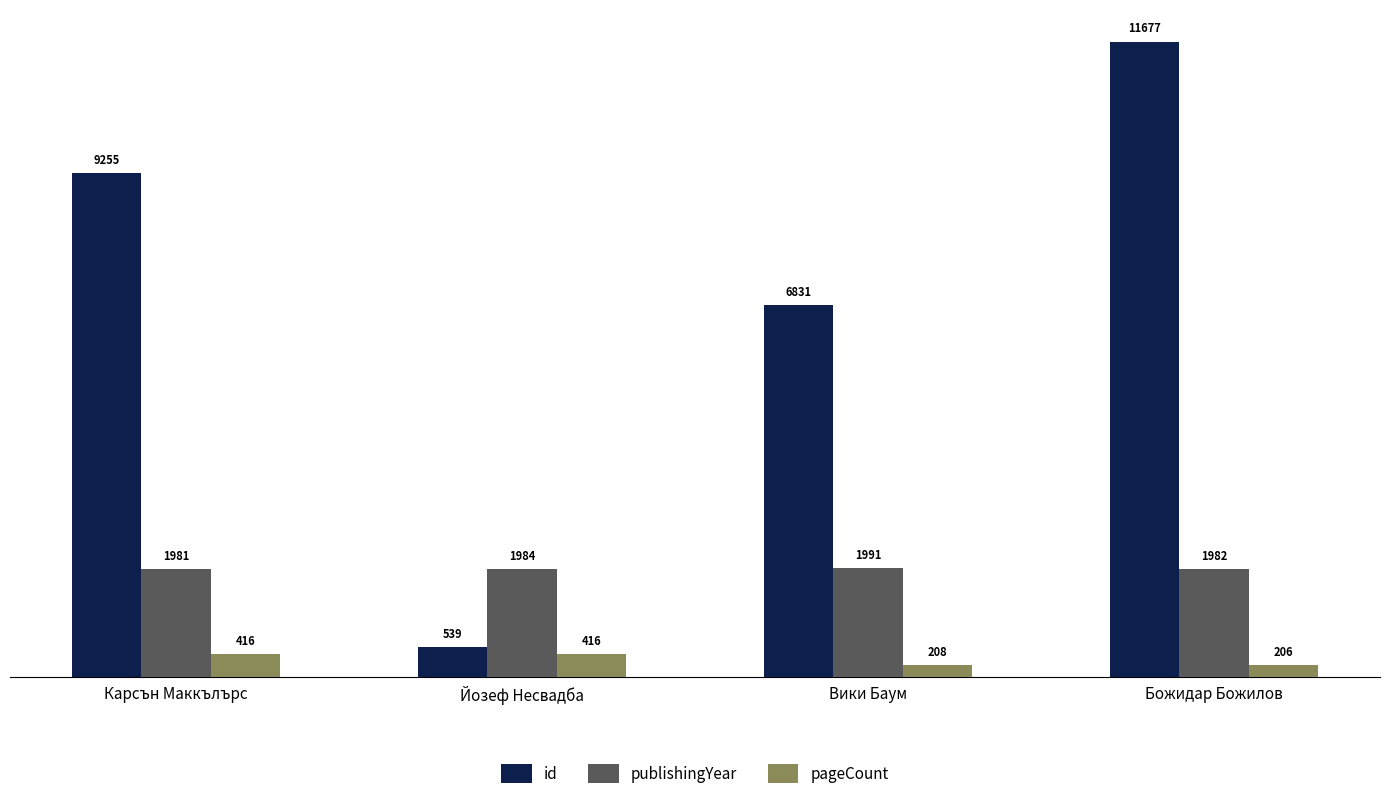

At which label is pageCount closest to 311?

Вики Баум